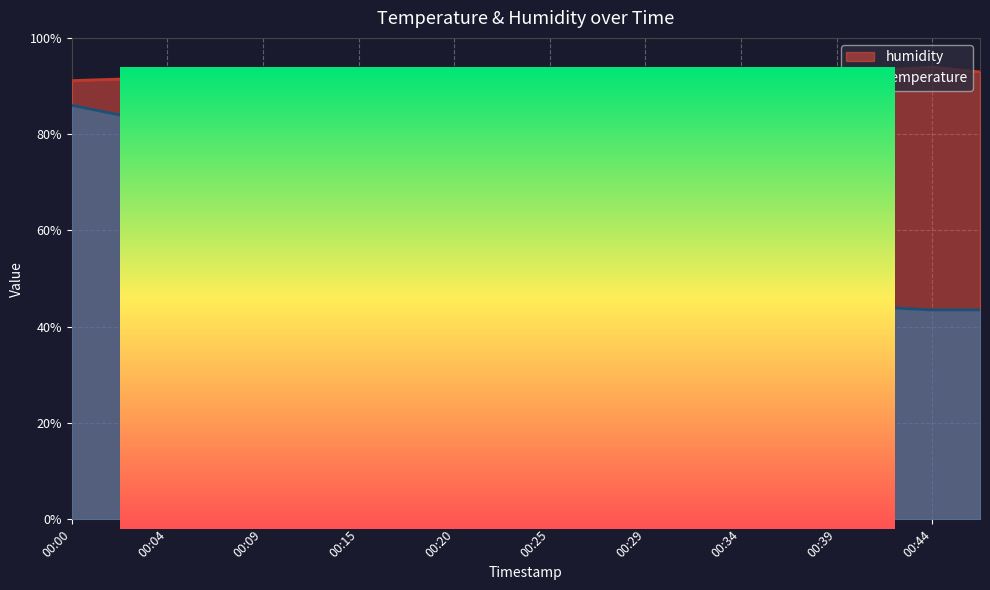

How many distinct data groups are displayed?

2